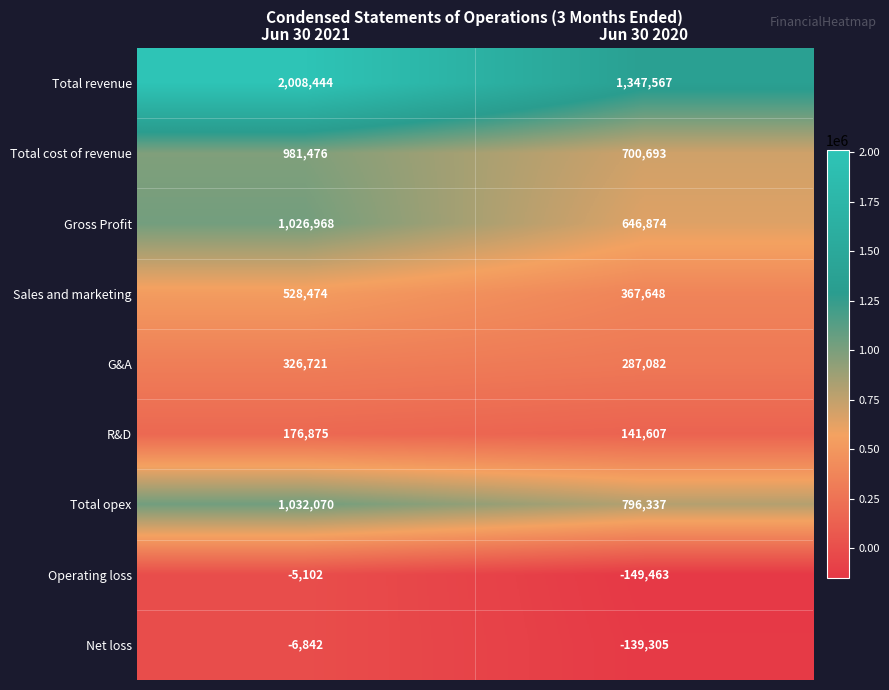

What is the difference between the highest and lowest values at Jun 30 2020?

1497030